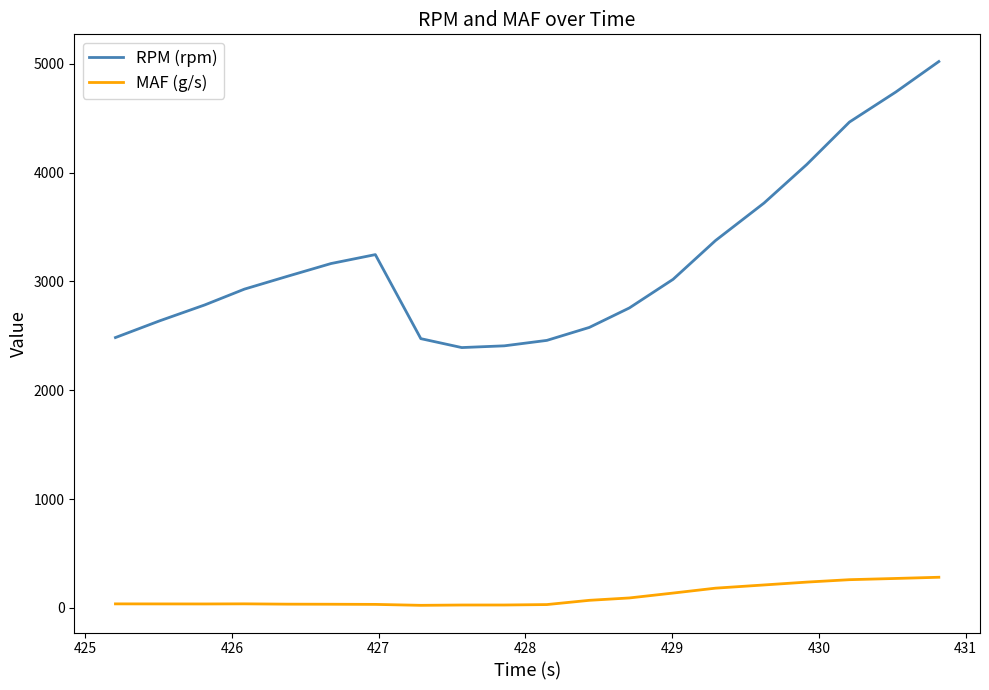

Which series has the widest spread of values?

RPM (rpm)